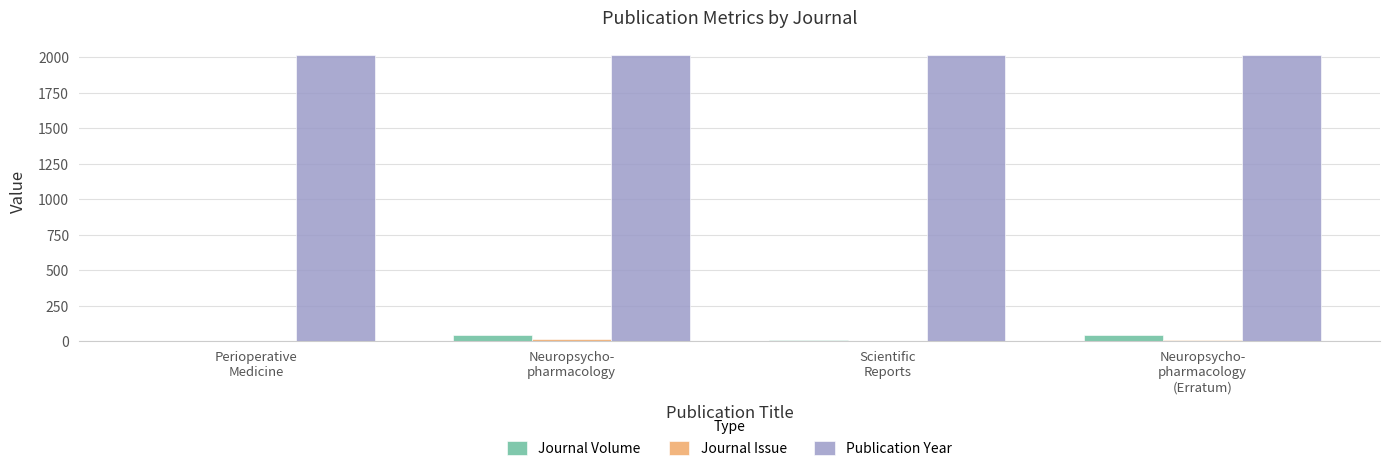

What is the maximum value shown in the chart?

2018